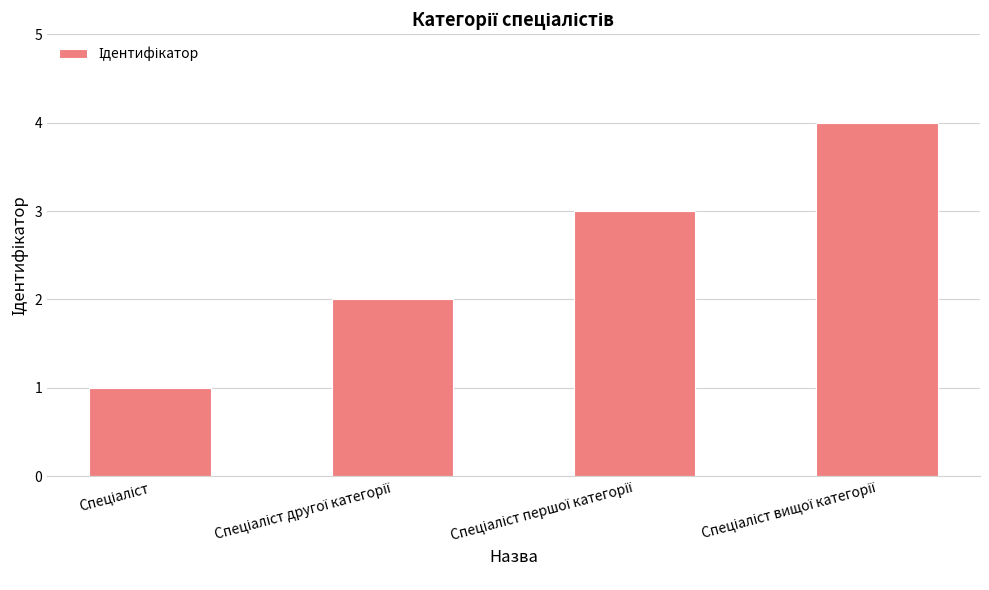

What is the maximum value shown in the chart?

4